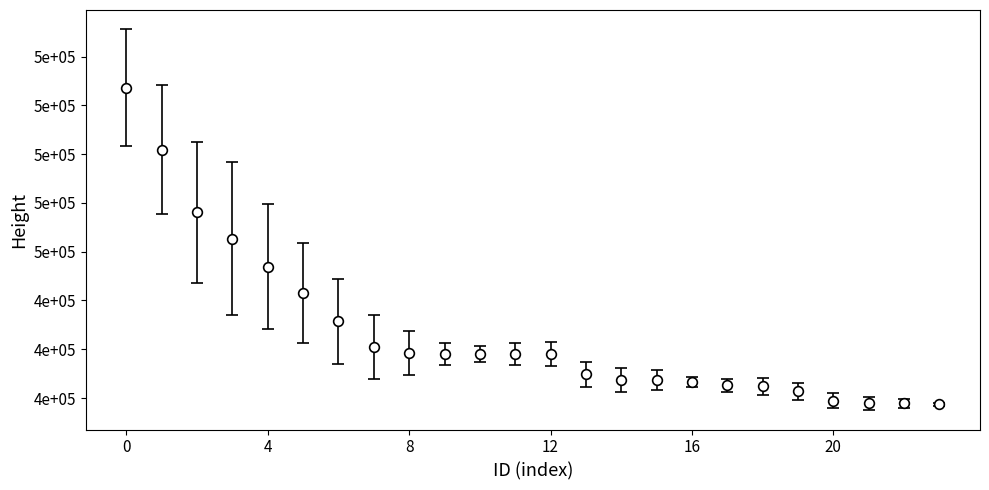

Is this an area chart (filled region under the line)?

No